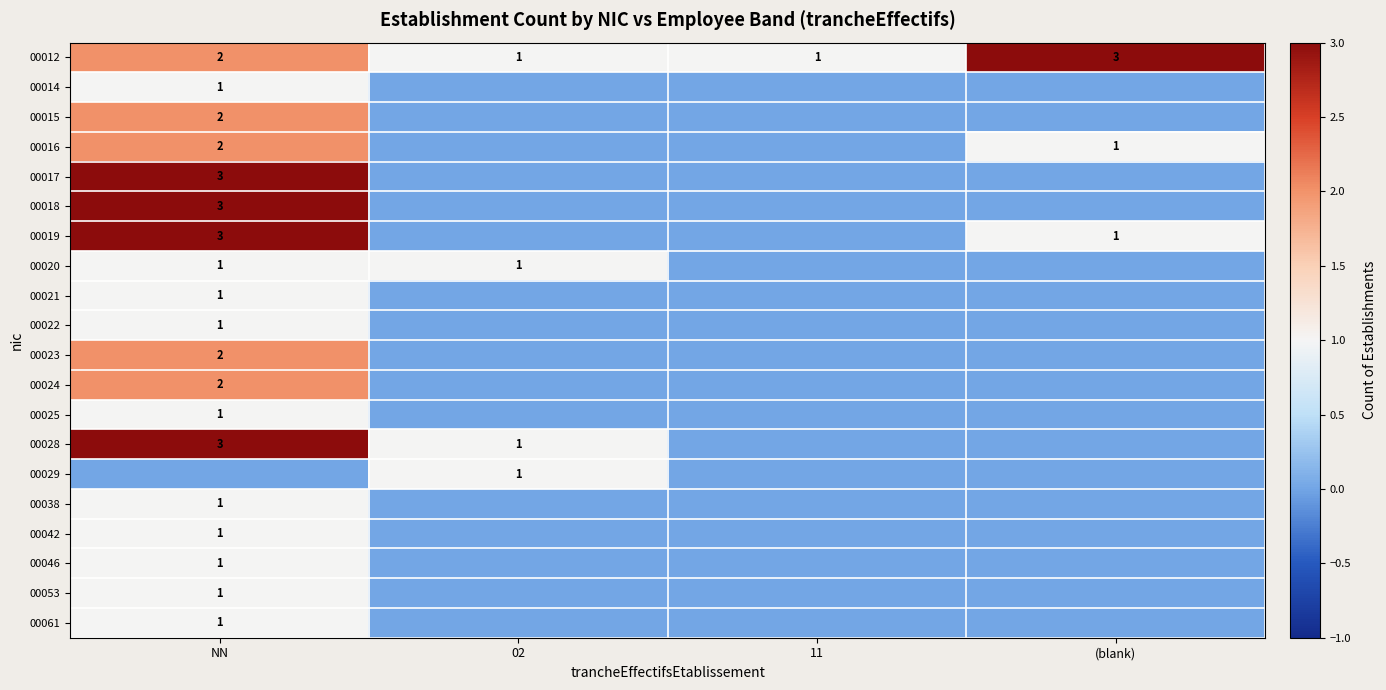

Is it true that 00012 equals 2 at 02?

False